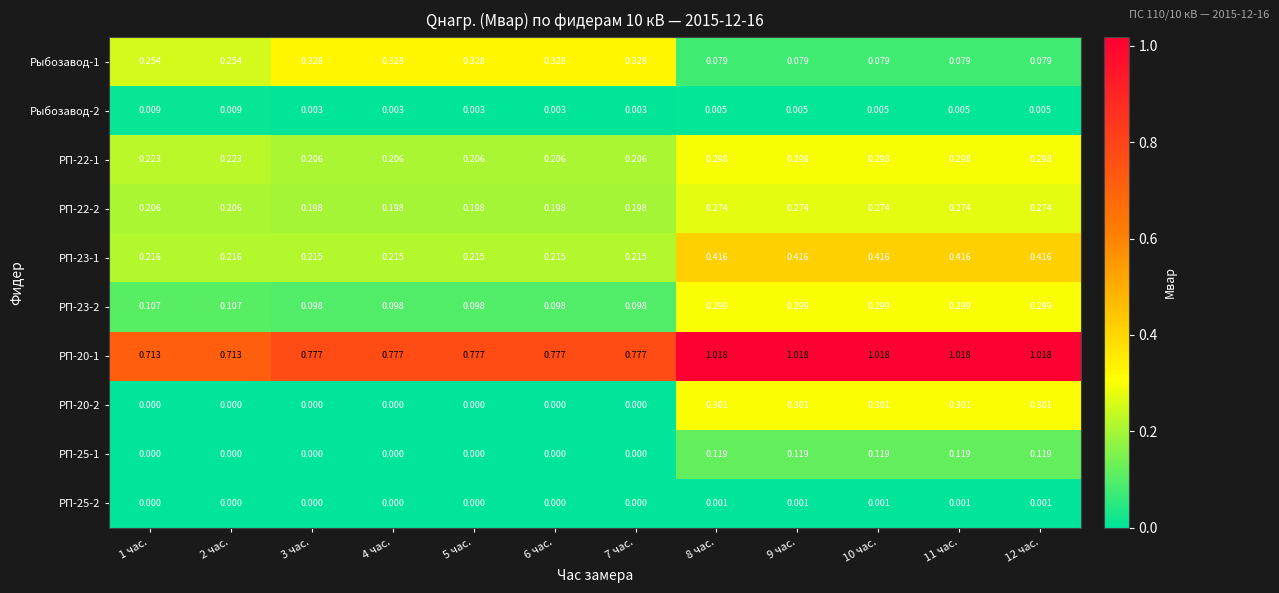

How many data points does each series have?

12